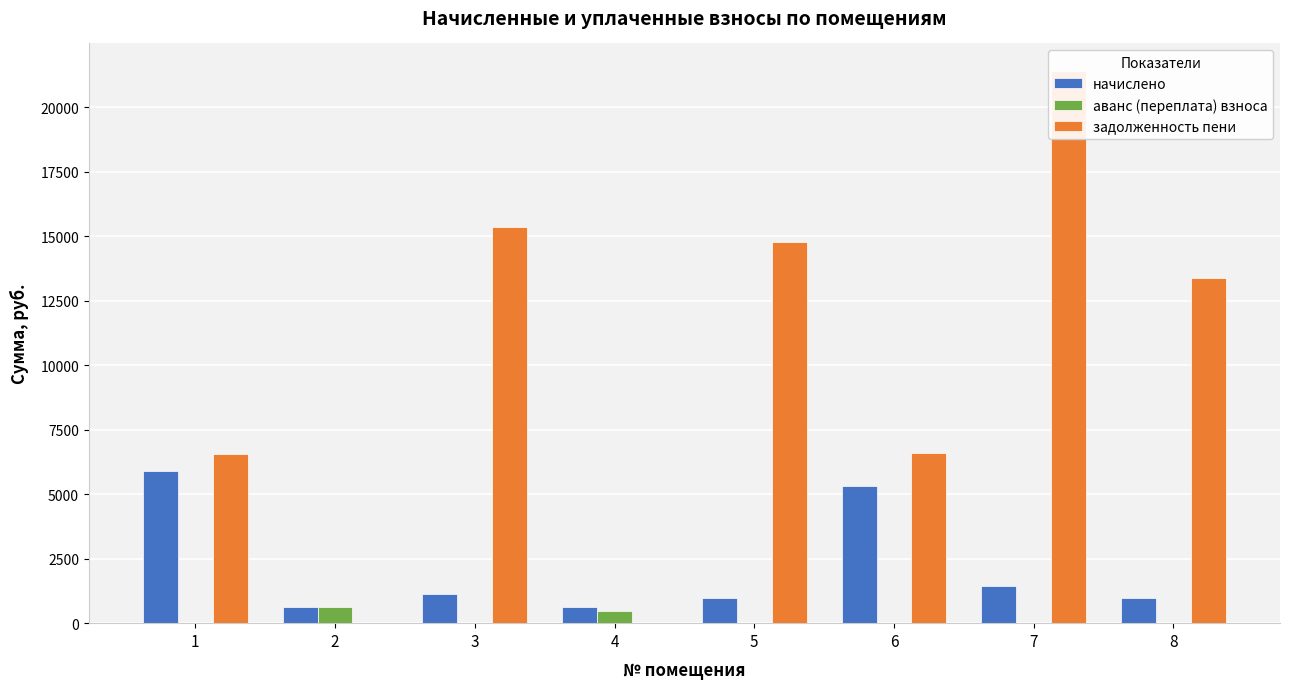

Reading right to left, transcribe all the data shown in this chart.

начислено: 969.7	1420.8	5323.6	980.3	607.4	1111.8	614.5	5911.2
аванс (переплата) взноса: 0.0	0.0	0.0	0.0	489.7	0.0	618.5	0.0
задолженность пени: 13372.6	21393.6	6606.3	14761.5	0.0	15332.0	0.0	6536.9